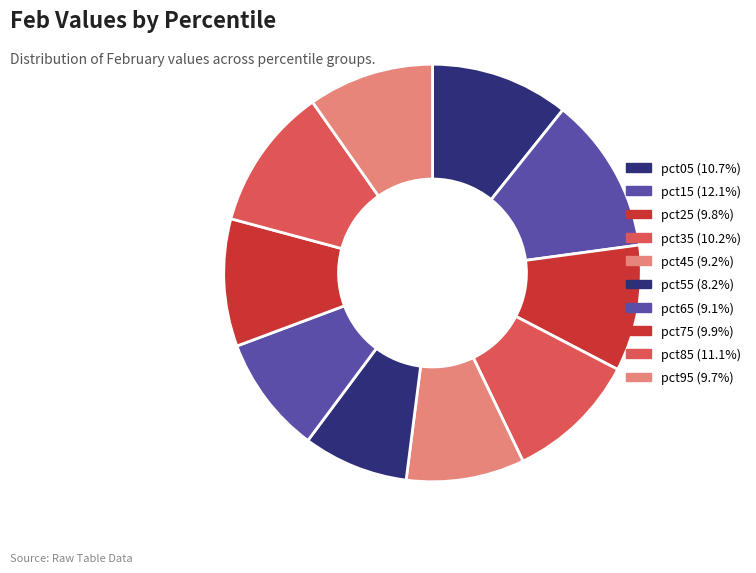

What portion of the pie excludes pct05?

89.3%